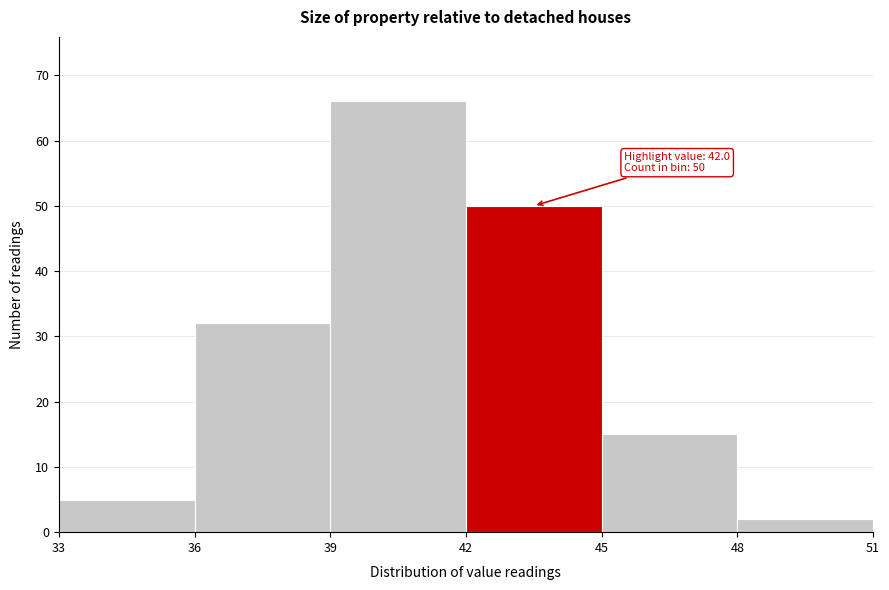

Over which range of the x-axis is the bar tallest?

39 to 42